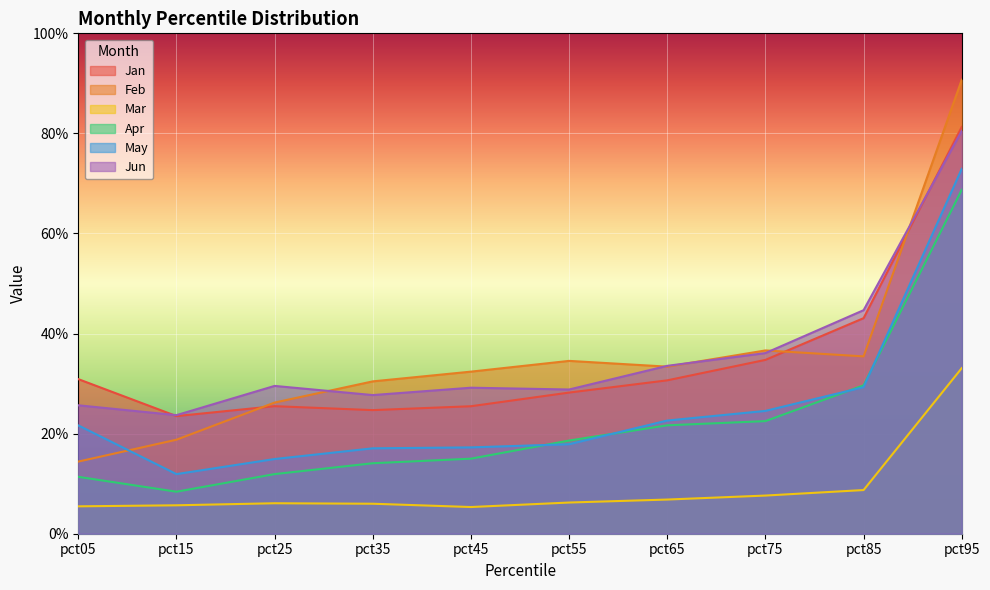

Is the value of May at pct25 greater than the value of Apr at pct85?

No